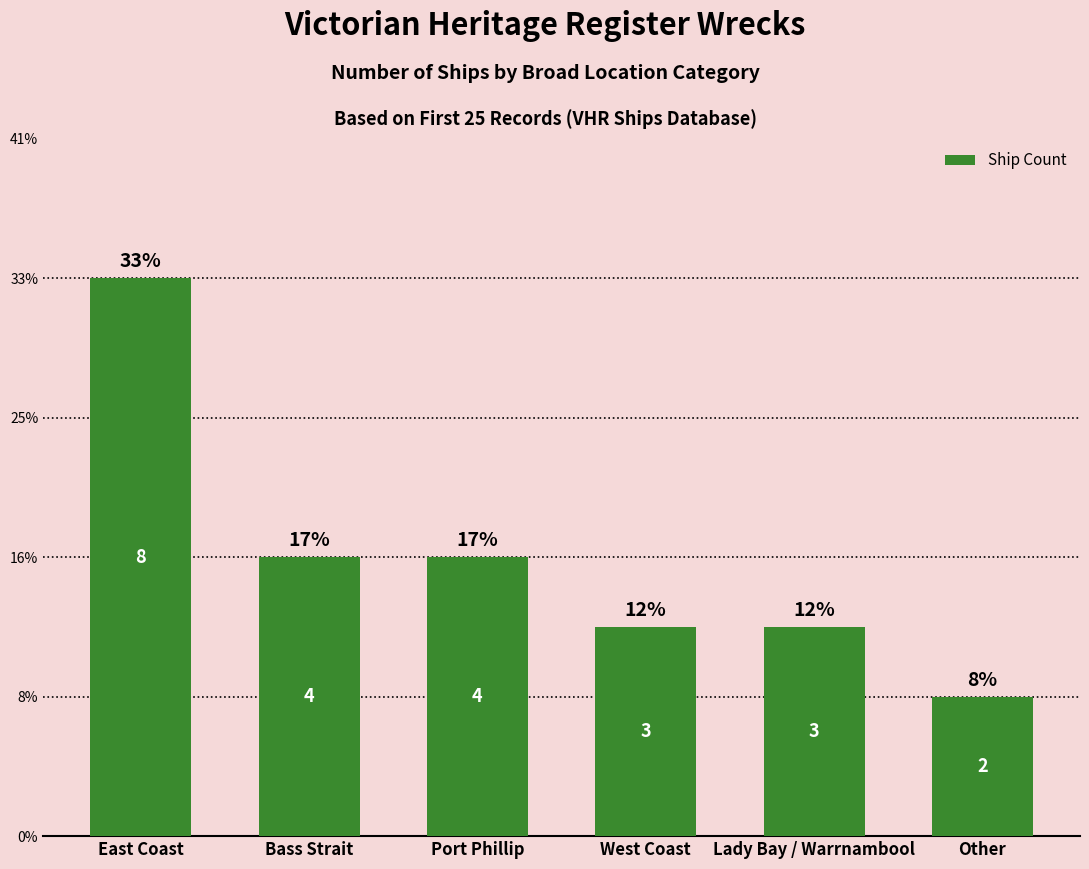

Does the chart contain stacked bars?

No